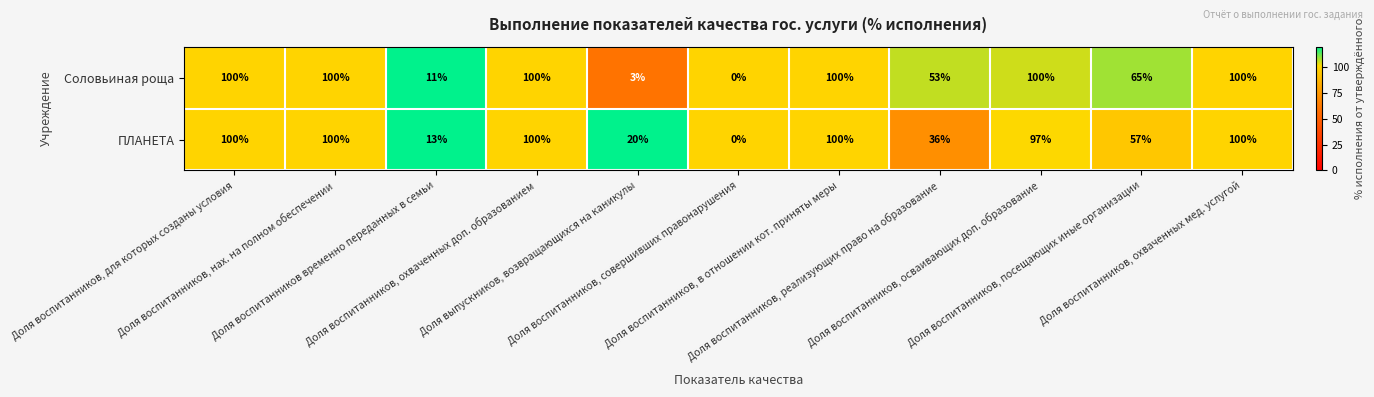

What is the average value of the ПЛАНЕТА series?

66